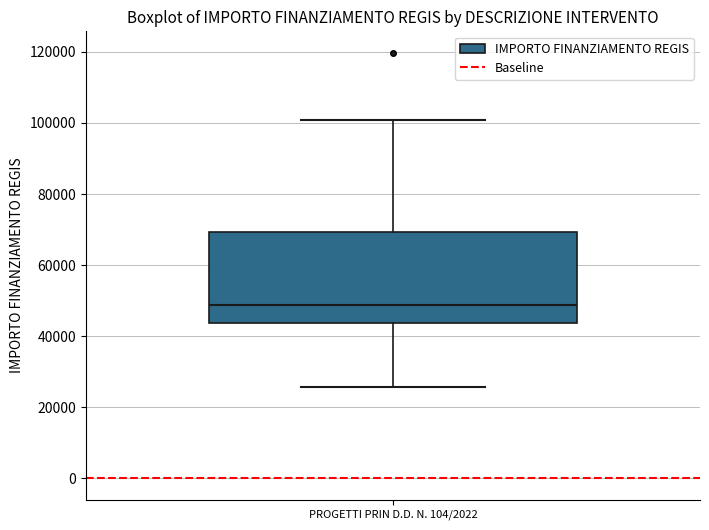

Read this box plot against the y-axis: the position of the median line, the range covered by the box, and the ends of both whiskers. The values are not printed on the chart, so give them approximately, as read against the axis.

median 48000, box 44000 to 70000, whiskers 26000 to 100000